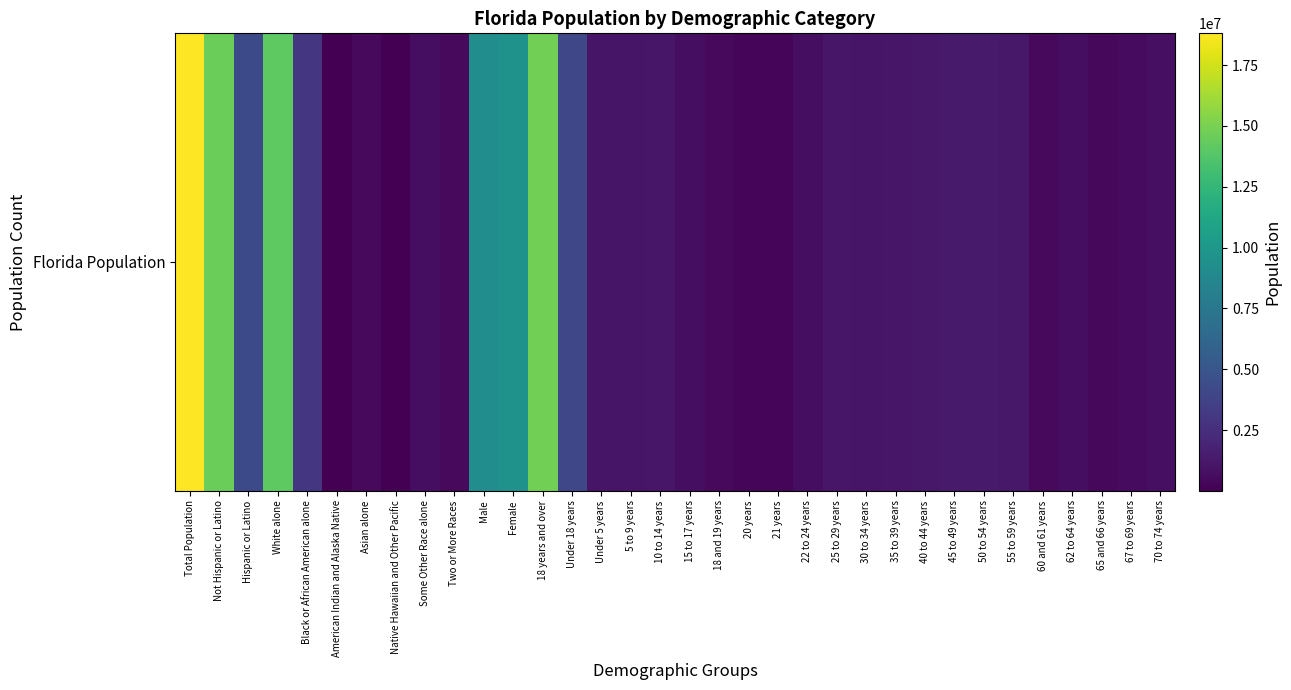

The value at 18 and 19 years is 168358. True or false?

False